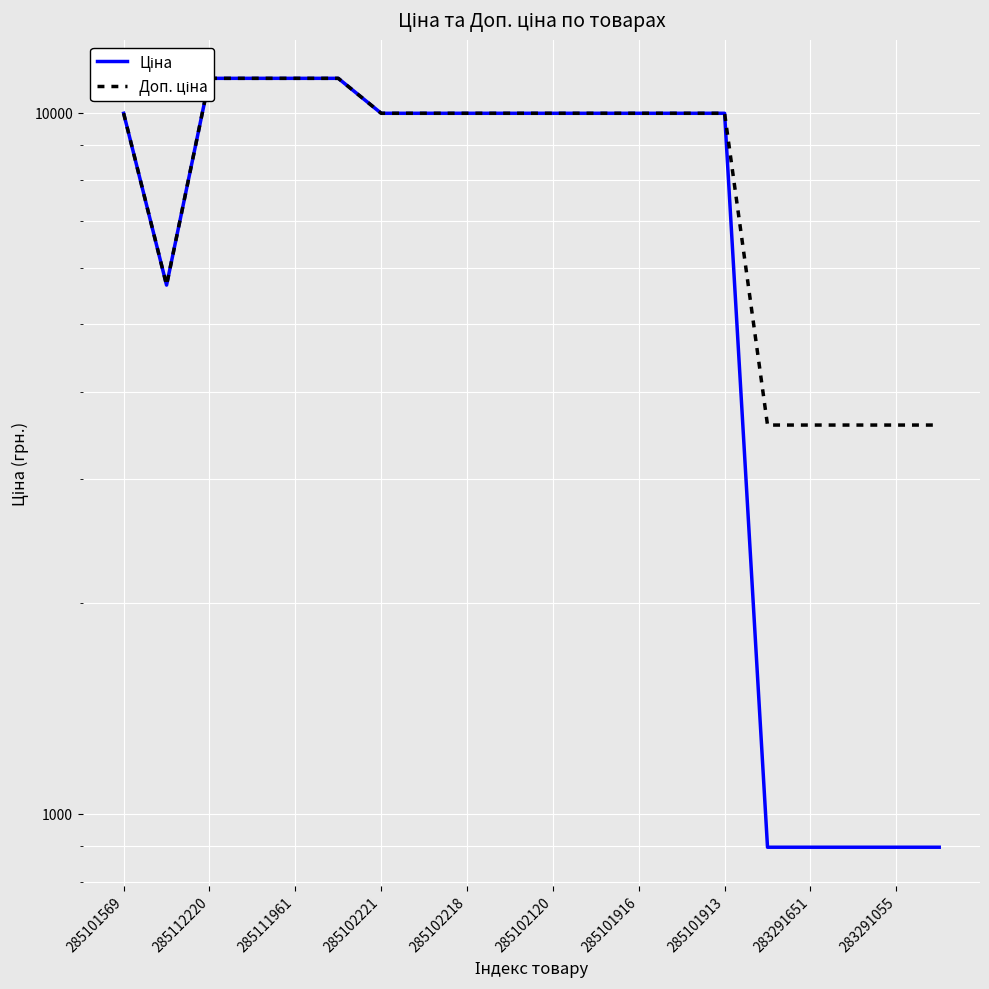

True or false: Доп. ціна has a value of 9975.0 at 285101916.

True